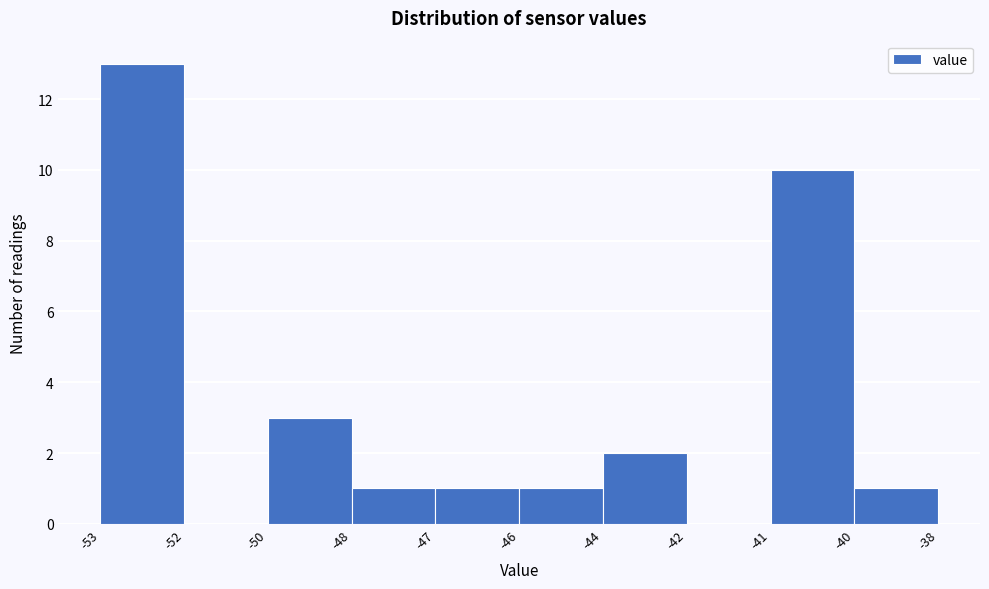

Reading right to left, what are all the values shown in this chart?

-40=1	-41=10	-42=0	-44=2	-46=1	-47=1	-48=1	-50=3	-52=0	-53=13